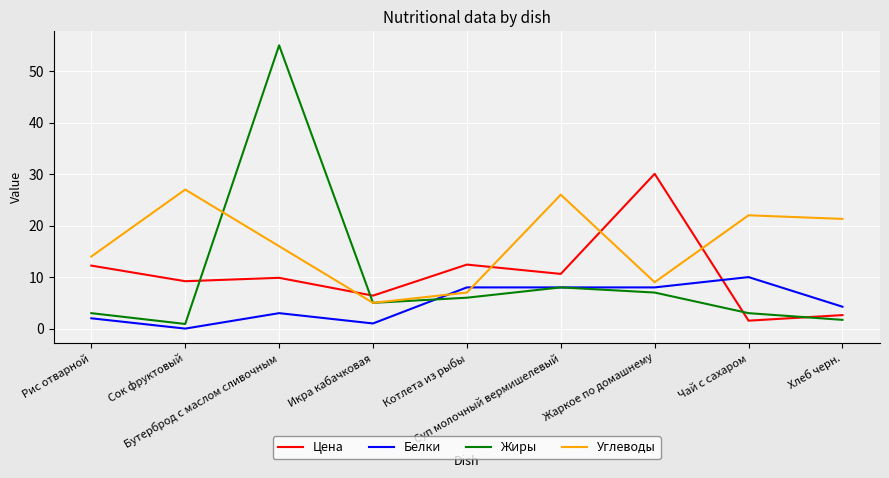

At which label does Жиры first exceed 5?

Бутерброд с маслом сливочным